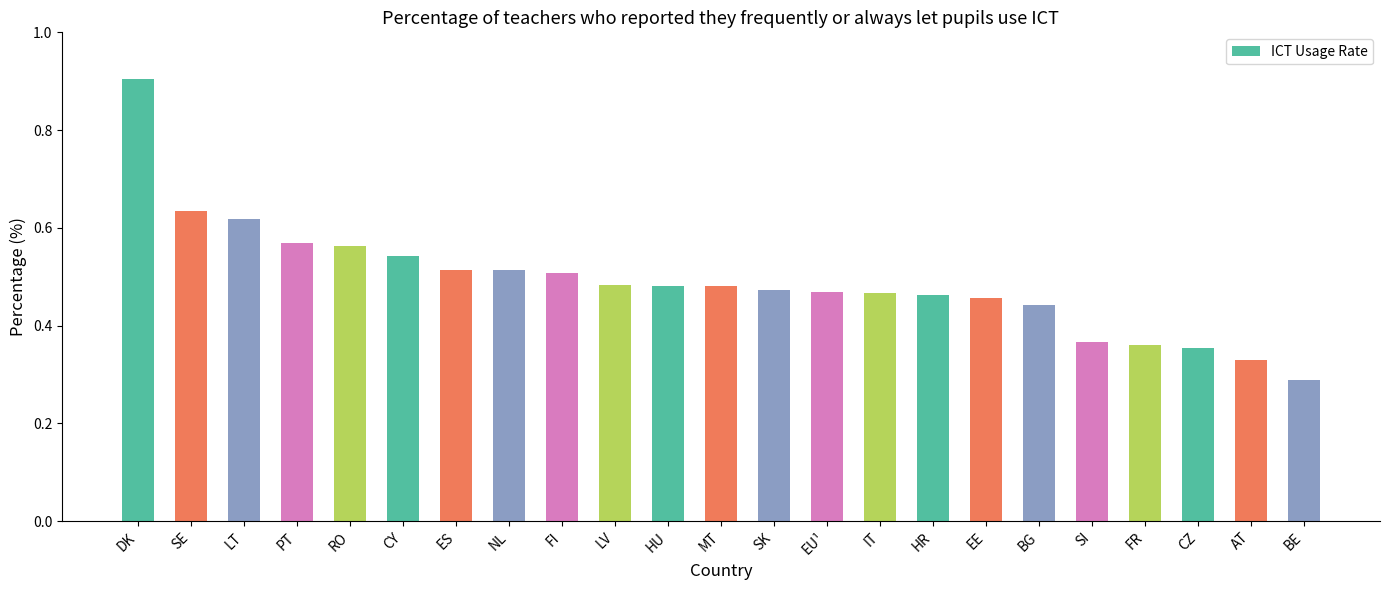

Count the values in the range 0 to 1.

23